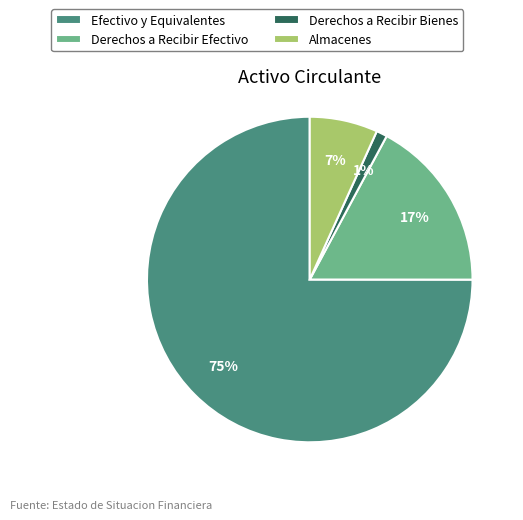

Is it true that Almacenes is 14% of the pie?

False